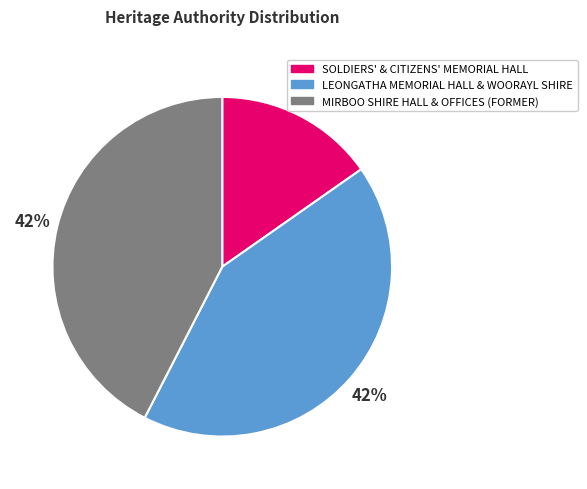

Which category has the smallest portion of the pie?

SOLDIERS' & CITIZENS' MEMORIAL HALL